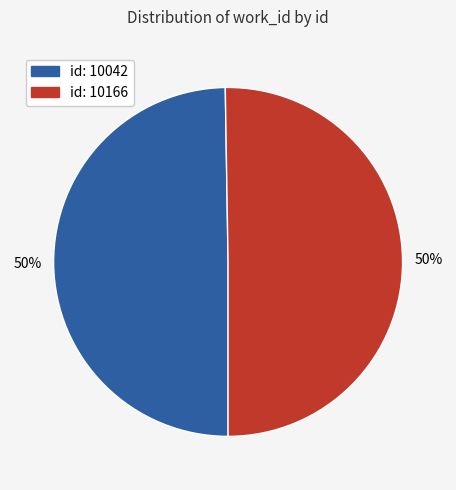

To the nearest percent, what is the average slice percentage?

50%